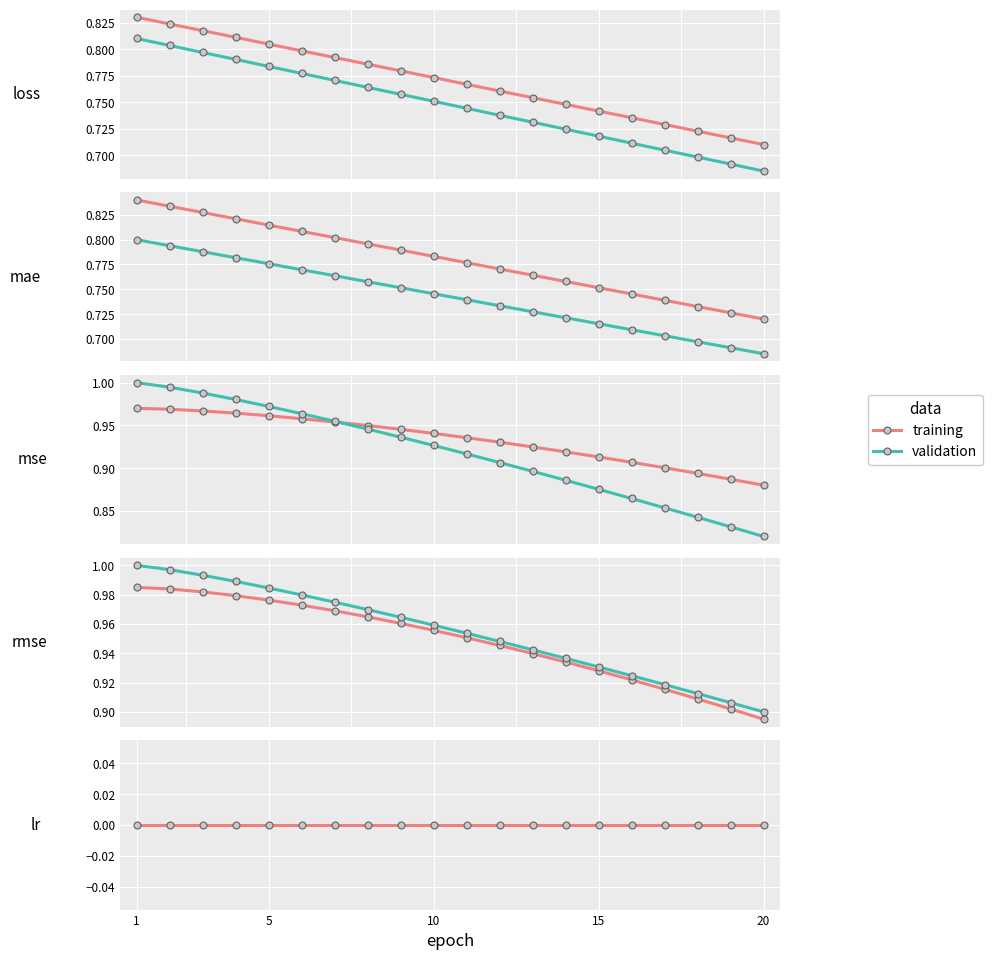

What is the average value of the validation series?

1.0